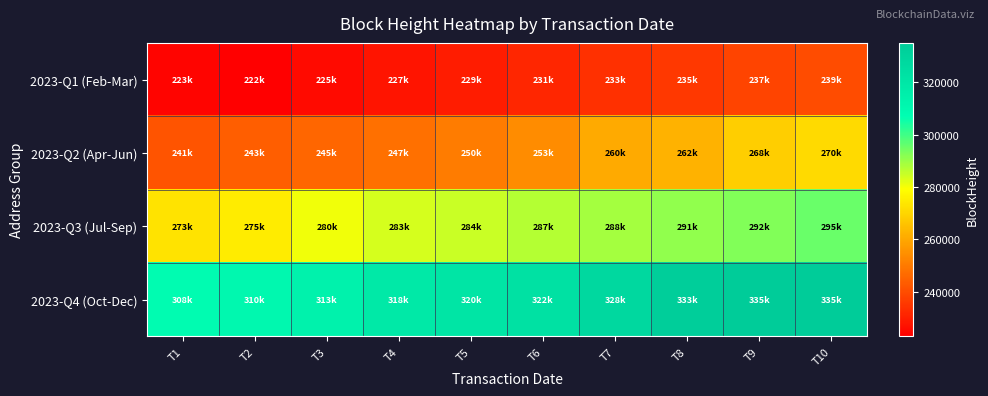

Reading left to right, transcribe all the data shown in this chart.

2023-Q1 (Feb-Mar): T1=223955	T2=222957	T3=225412	T4=227483	T5=229259	T6=231666	T7=233772	T8=235464	T9=237933	T10=239906
2023-Q2 (Apr-Jun): T1=241646	T2=243953	T3=245671	T4=247772	T5=250153	T6=253827	T7=260352	T8=262297	T9=268191	T10=270900
2023-Q3 (Jul-Sep): T1=273020	T2=275021	T3=280589	T4=283760	T5=284971	T6=287063	T7=288767	T8=291056	T9=292990	T10=295326
2023-Q4 (Oct-Dec): T1=308020	T2=310977	T3=313697	T4=318714	T5=320991	T6=322847	T7=328338	T8=333328	T9=335063	T10=335063